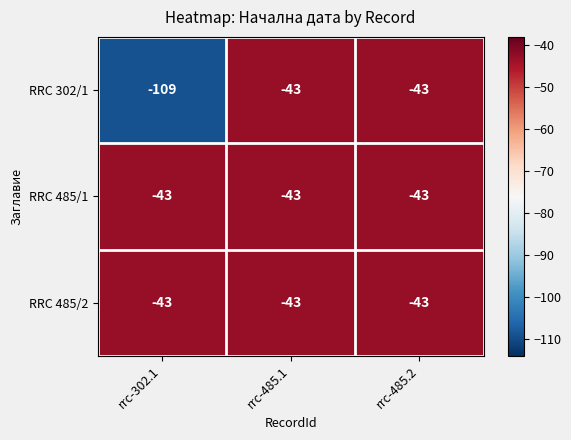

Which series has the largest range (max minus min)?

RRC 302/1